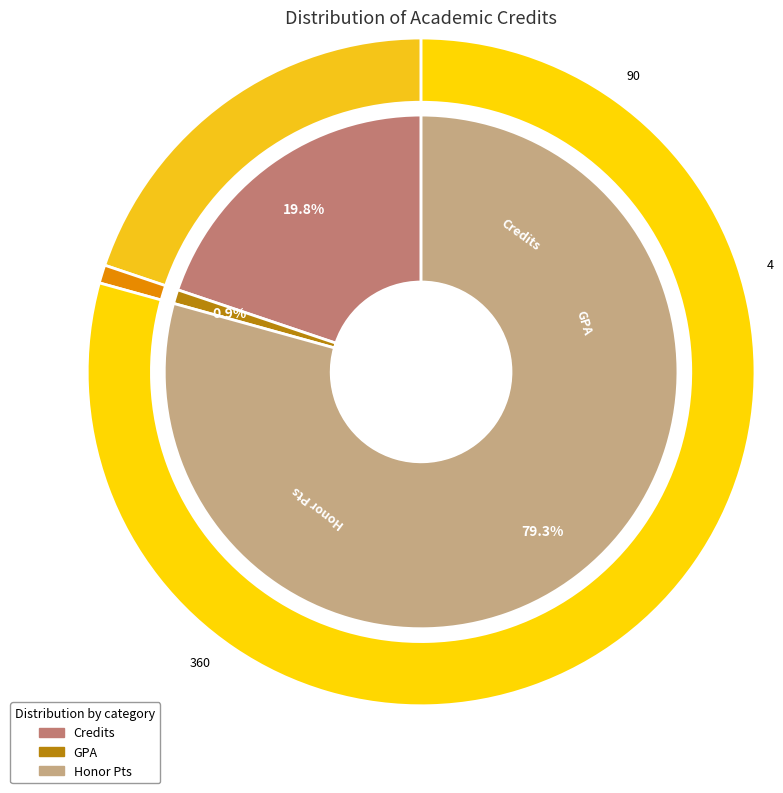

The Credits slice represents 11% of the pie. True or false?

False